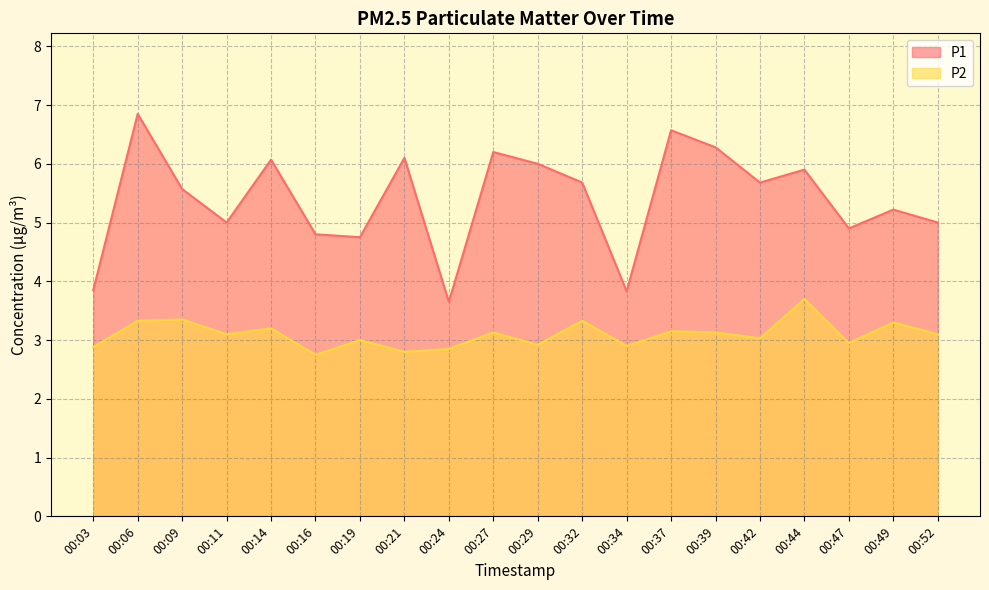

Which label corresponds to the smallest value in the chart?

00:16